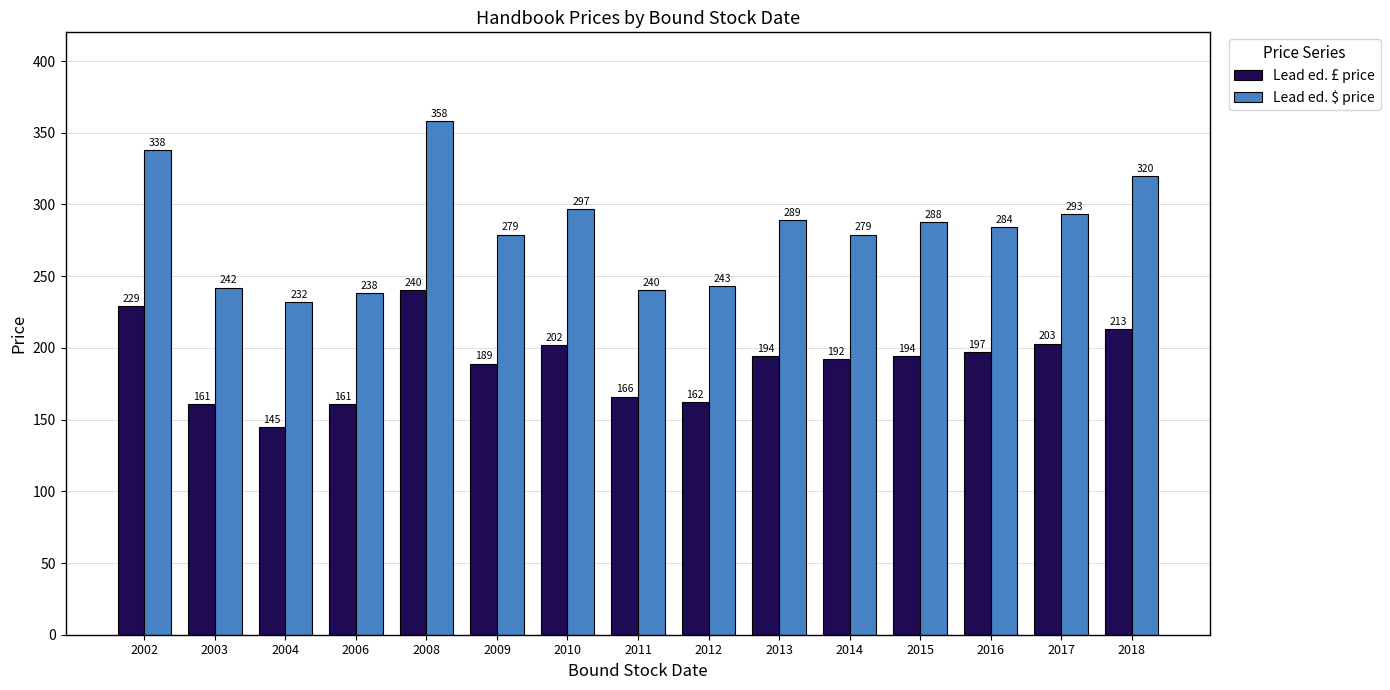

How many values in the Lead ed. £ price series are below 194?

7